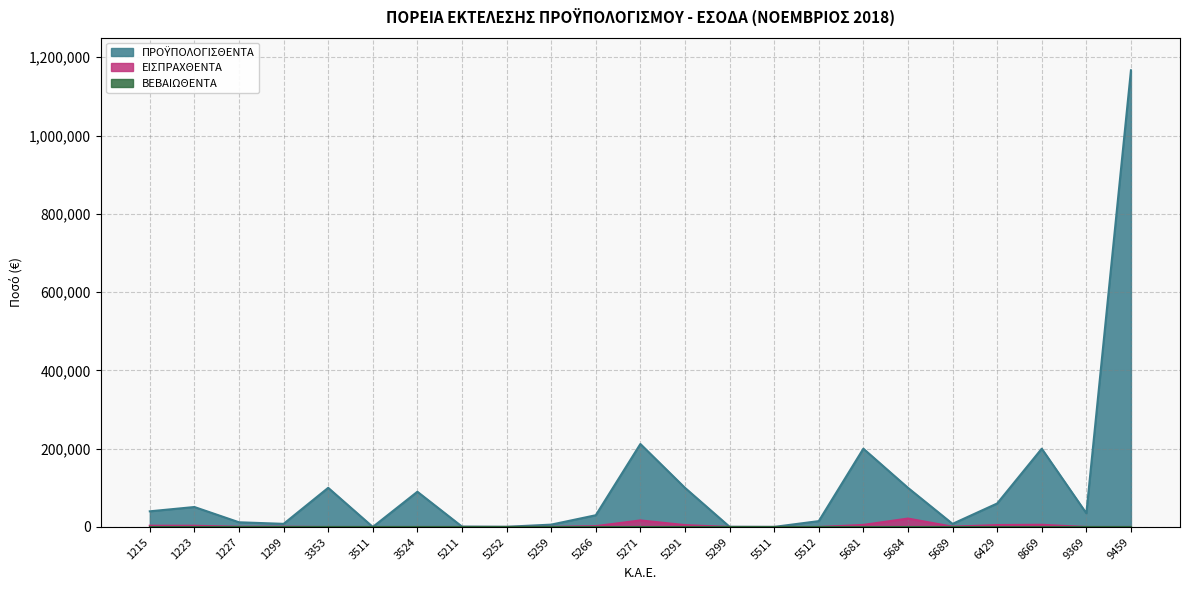

At which category is the sum across all series the highest?

9459